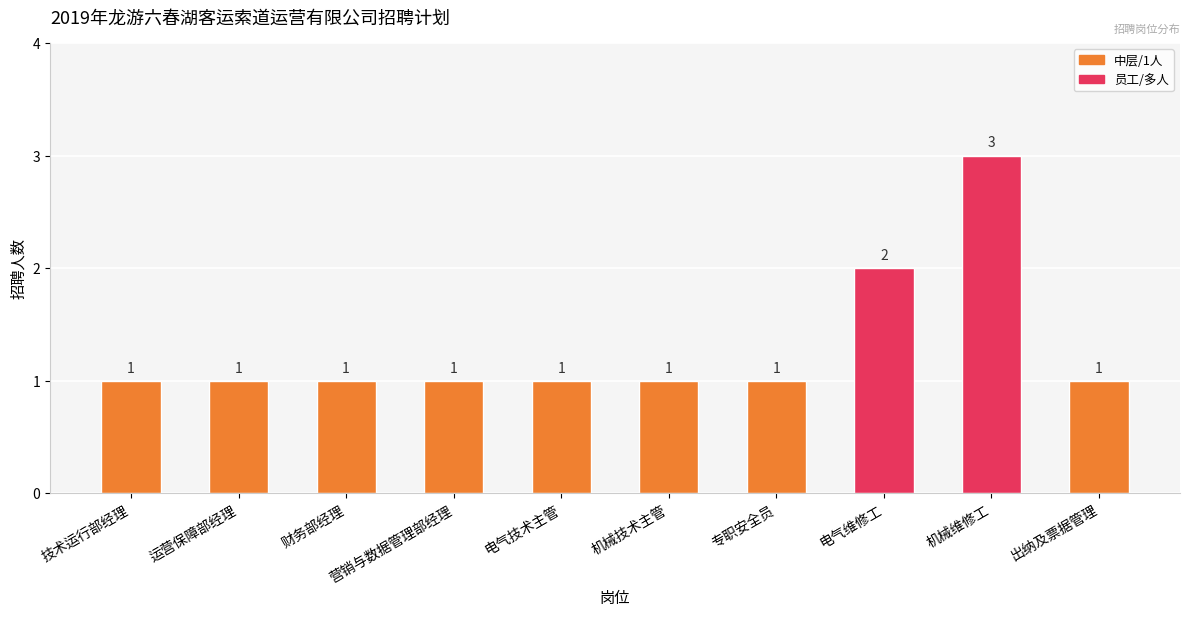

Which has a higher value, 电气维修工 or 运营保障部经理?

电气维修工